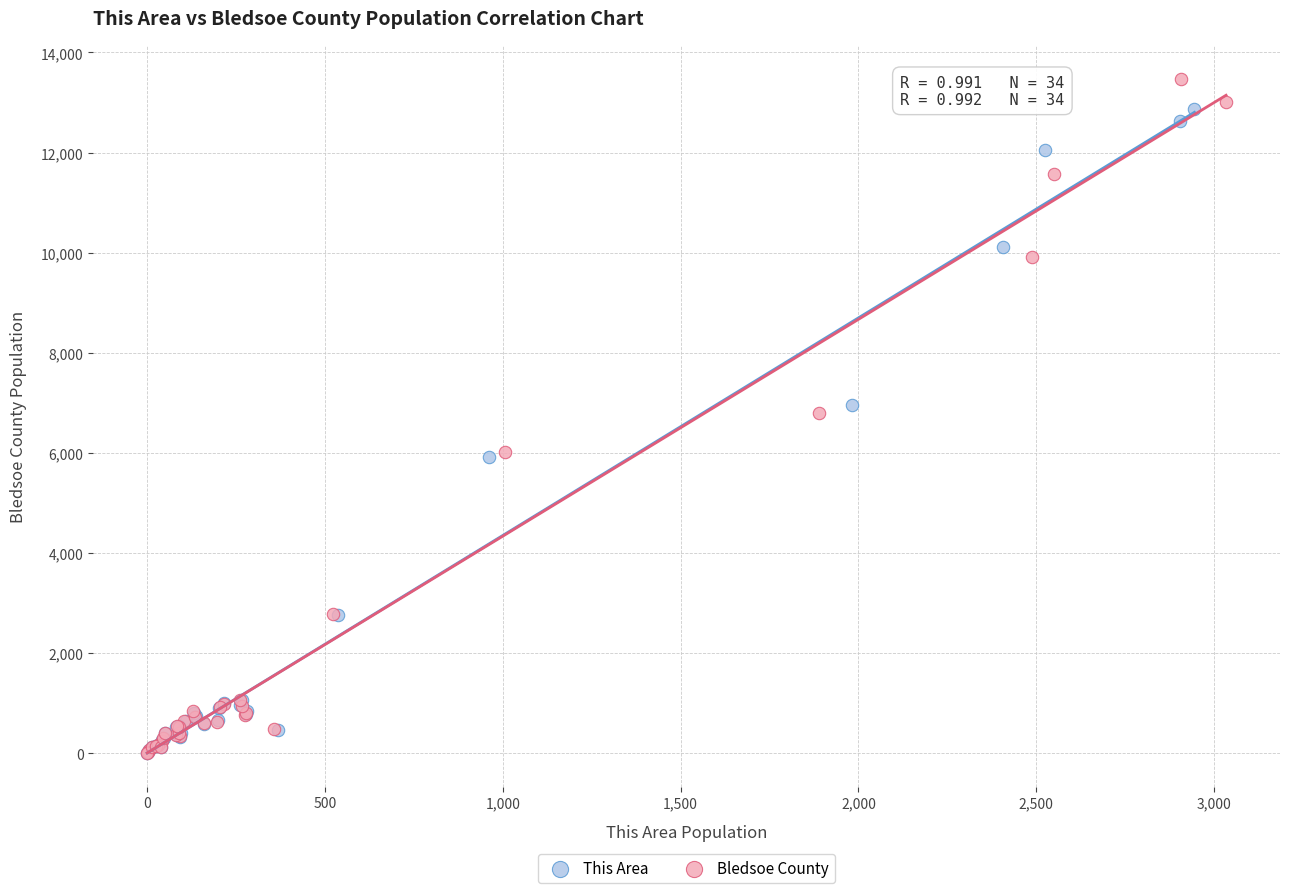

Which series contains the highest Y value?

Bledsoe County